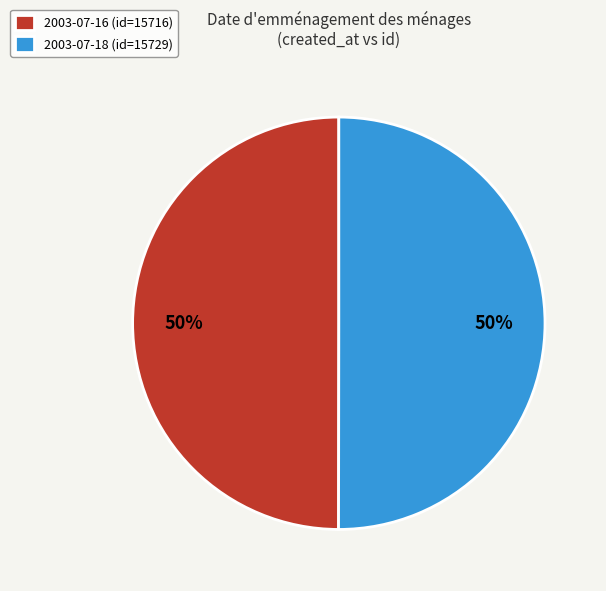

What percentage is the 2003-07-16 slice, to the nearest percent?

50%